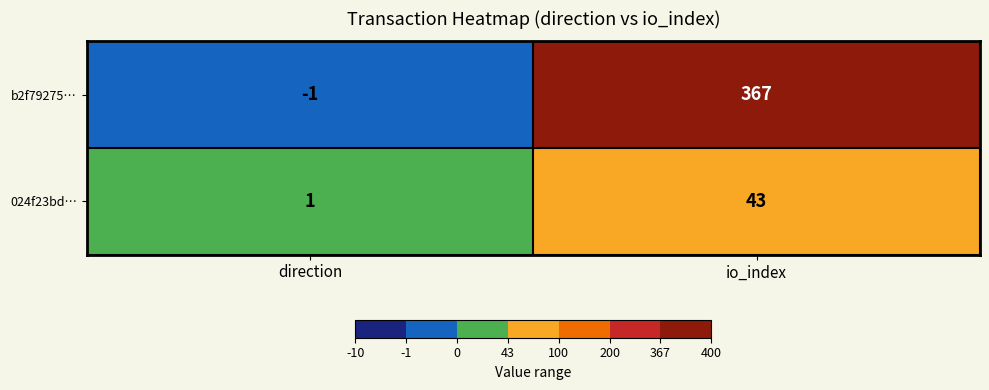

Which series has the largest range (max minus min)?

b2f79275…